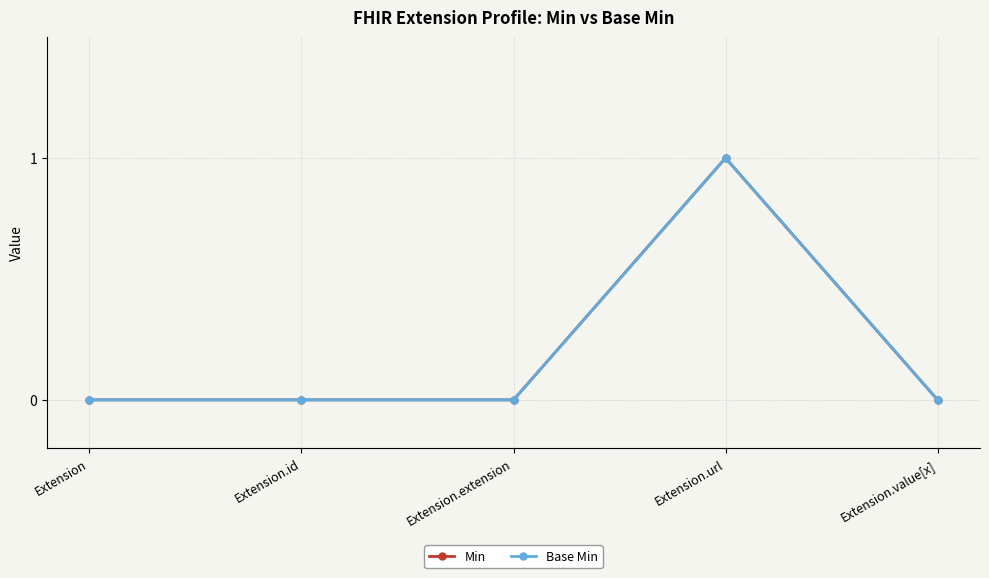

What is the label of the 2nd point from the left?

Extension.id